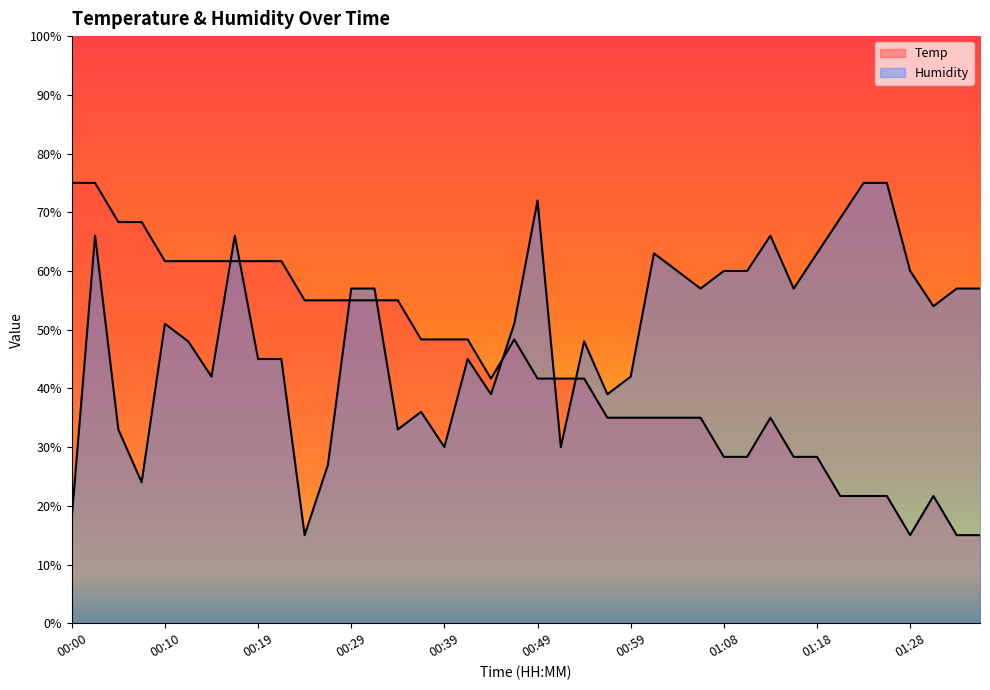

Reading left to right, list all the values displayed in this chart.

Temp: 00:00=75.0	00:02=75.0	00:05=68.3	00:07=68.3	00:10=61.7	00:12=61.7	00:15=61.7	00:17=61.7	00:19=61.7	00:22=61.7	00:24=55.0	00:27=55.0	00:29=55.0	00:32=55.0	00:34=55.0	00:37=48.3	00:39=48.3	00:41=48.3	00:44=41.7	00:46=48.3	00:49=41.7	00:51=41.7	00:54=41.7	00:56=35.0	00:59=35.0	01:01=35.0	01:04=35.0	01:06=35.0	01:08=28.3	01:11=28.3	01:13=35.0	01:16=28.3	01:18=28.3	01:21=21.7	01:23=21.7	01:26=21.7	01:28=15.0	01:31=21.7	01:33=15.0	01:36=15.0
Humidity: 00:00=18.0	00:02=66.0	00:05=33.0	00:07=24.0	00:10=51.0	00:12=48.0	00:15=42.0	00:17=66.0	00:19=45.0	00:22=45.0	00:24=15.0	00:27=27.0	00:29=57.0	00:32=57.0	00:34=33.0	00:37=36.0	00:39=30.0	00:41=45.0	00:44=39.0	00:46=51.0	00:49=72.0	00:51=30.0	00:54=48.0	00:56=39.0	00:59=42.0	01:01=63.0	01:04=60.0	01:06=57.0	01:08=60.0	01:11=60.0	01:13=66.0	01:16=57.0	01:18=63.0	01:21=69.0	01:23=75.0	01:26=75.0	01:28=60.0	01:31=54.0	01:33=57.0	01:36=57.0